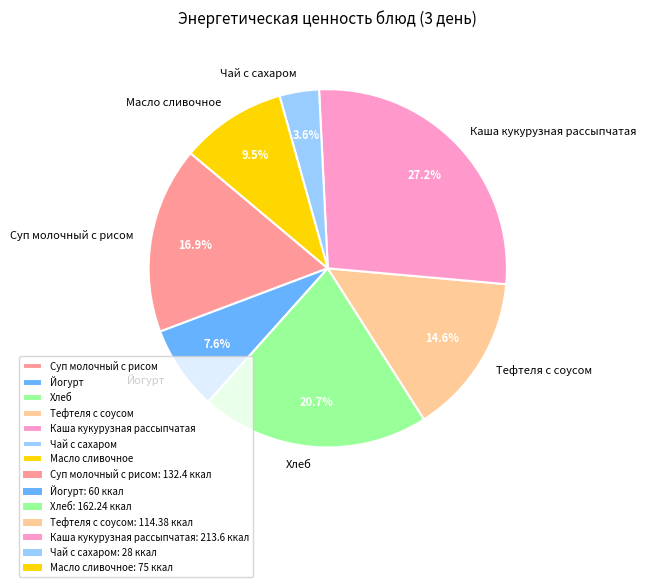

What percentage do Чай с сахаром and Масло сливочное together represent?

13.1%